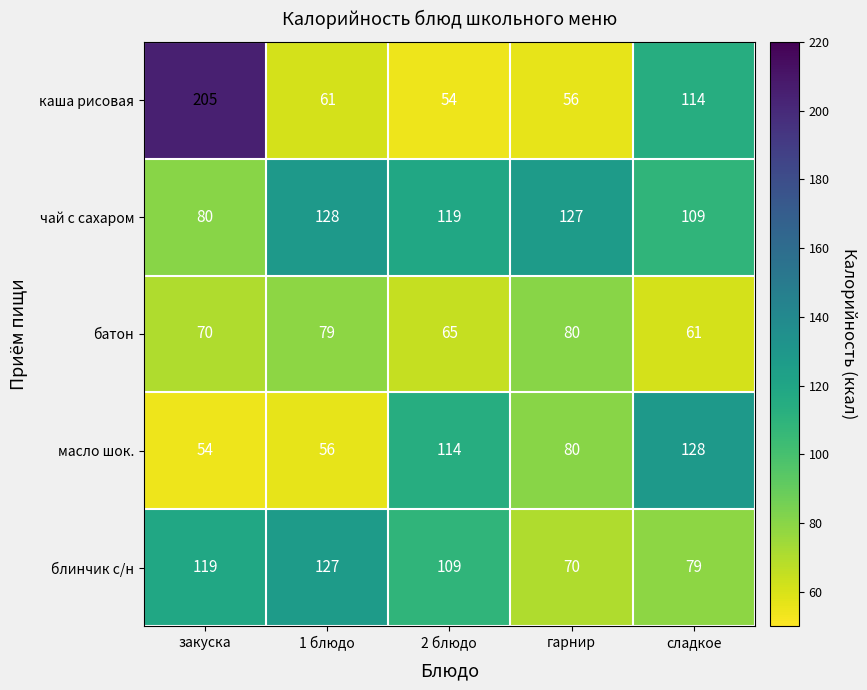

The value of блинчик с/н at сладкое is 79. True or false?

True